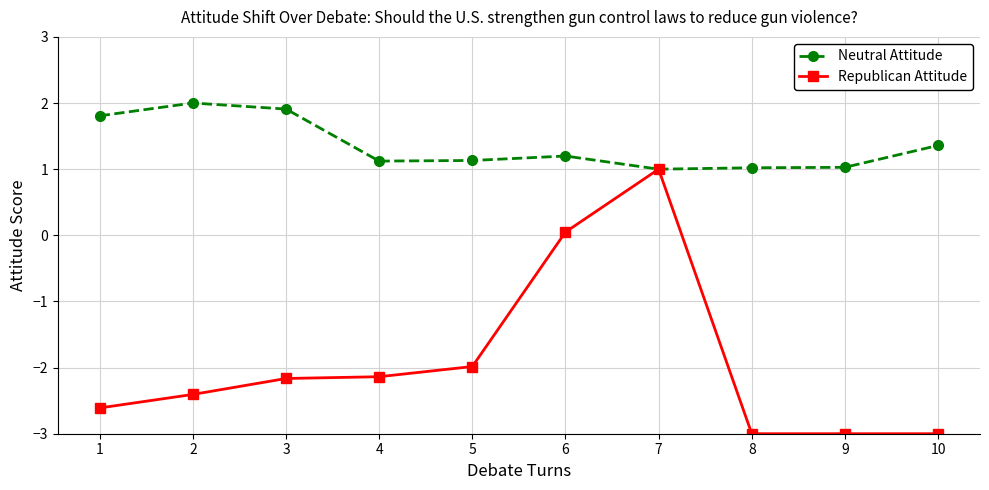

List the series in order of their peak value, highest first.

Neutral Attitude, Republican Attitude